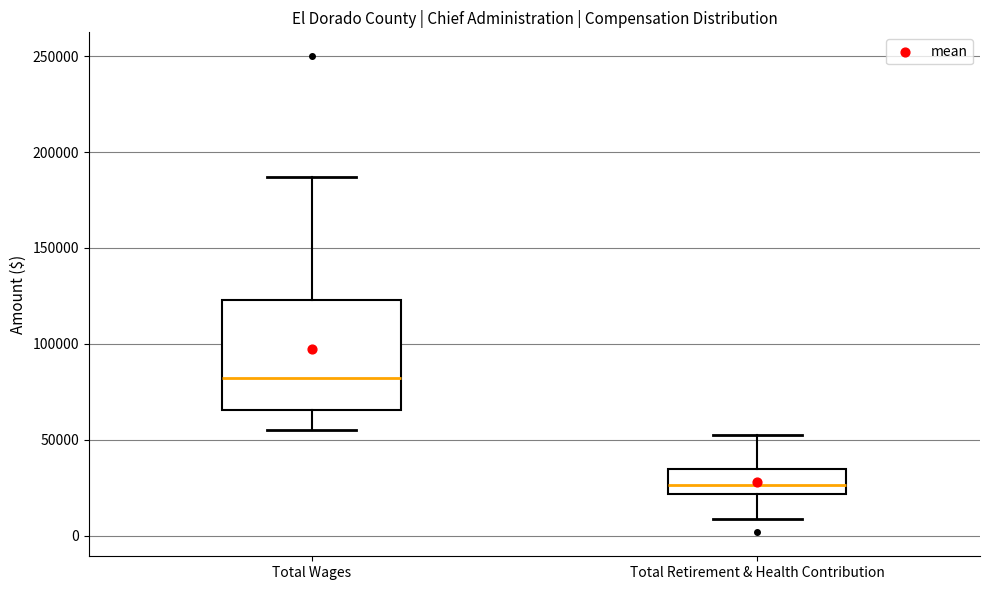

Reading left to right, read every box against the y-axis: the position of its median line, the range the box covers, and the ends of its whiskers. The values are not printed on the chart, so give them approximately, as read against the axis.

Total Wages: median 80000, box 65000 to 125000, whiskers 55000 to 185000
Total Retirement & Health Contribution: median 25000, box 20000 to 35000, whiskers 10000 to 50000